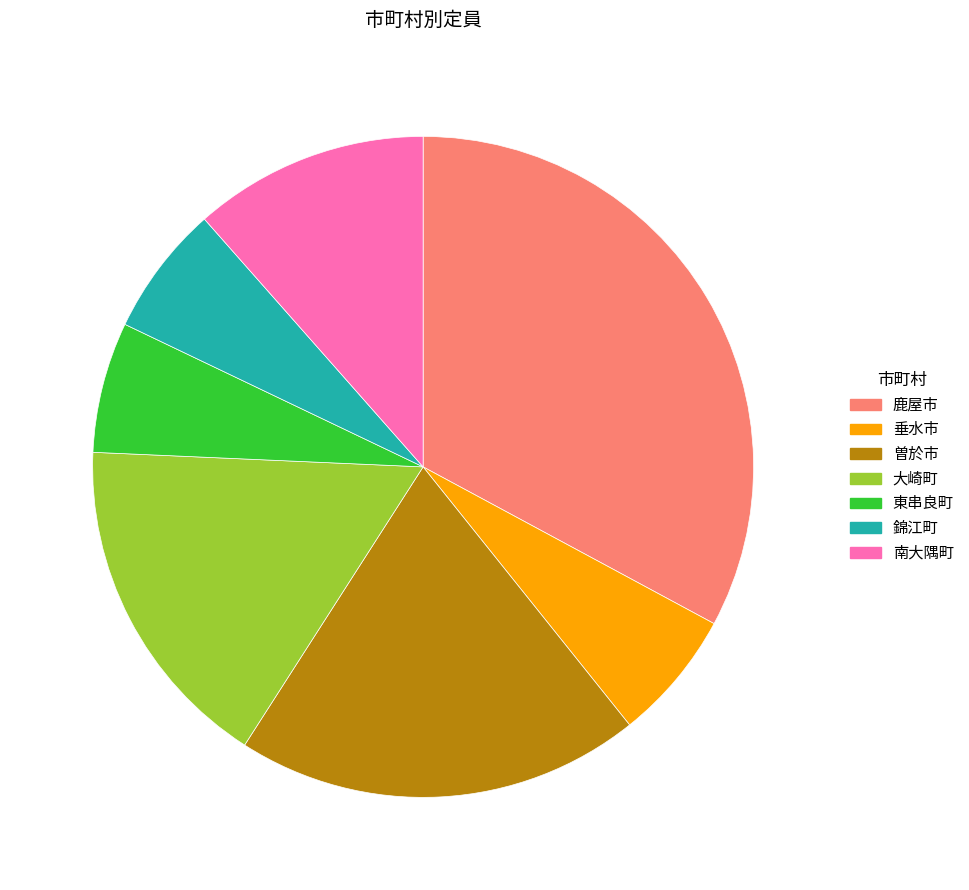

Which category has the biggest portion of the pie?

鹿屋市